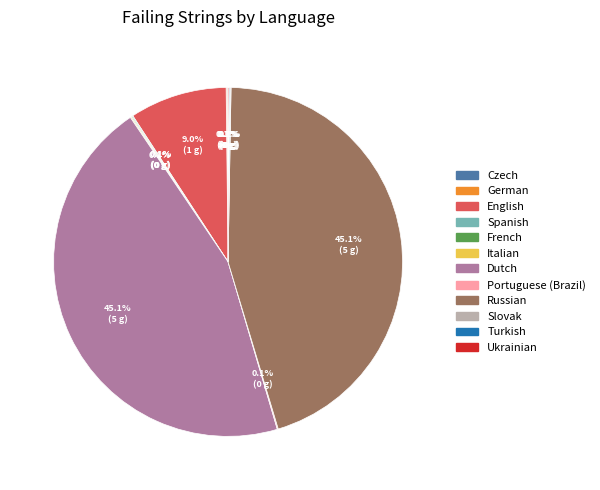

Does Russian account for over 50% of the chart?

No